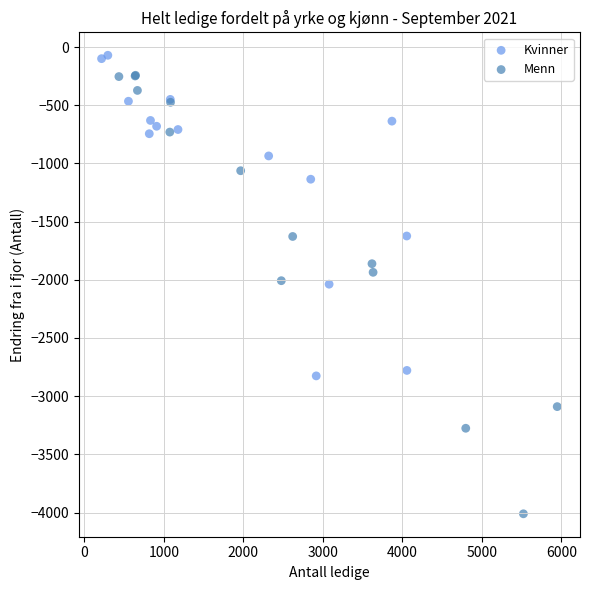

Which series has the widest spread of Y values?

Menn